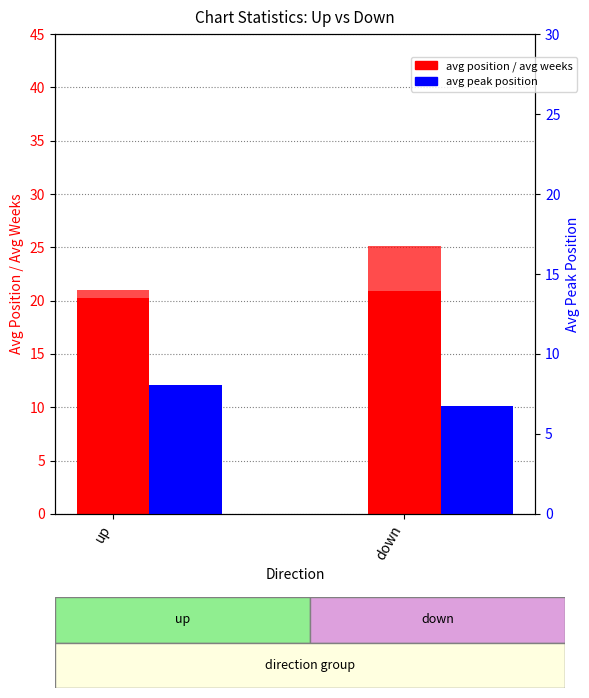

Which series has the largest total across all categories?

avg weeks on chart